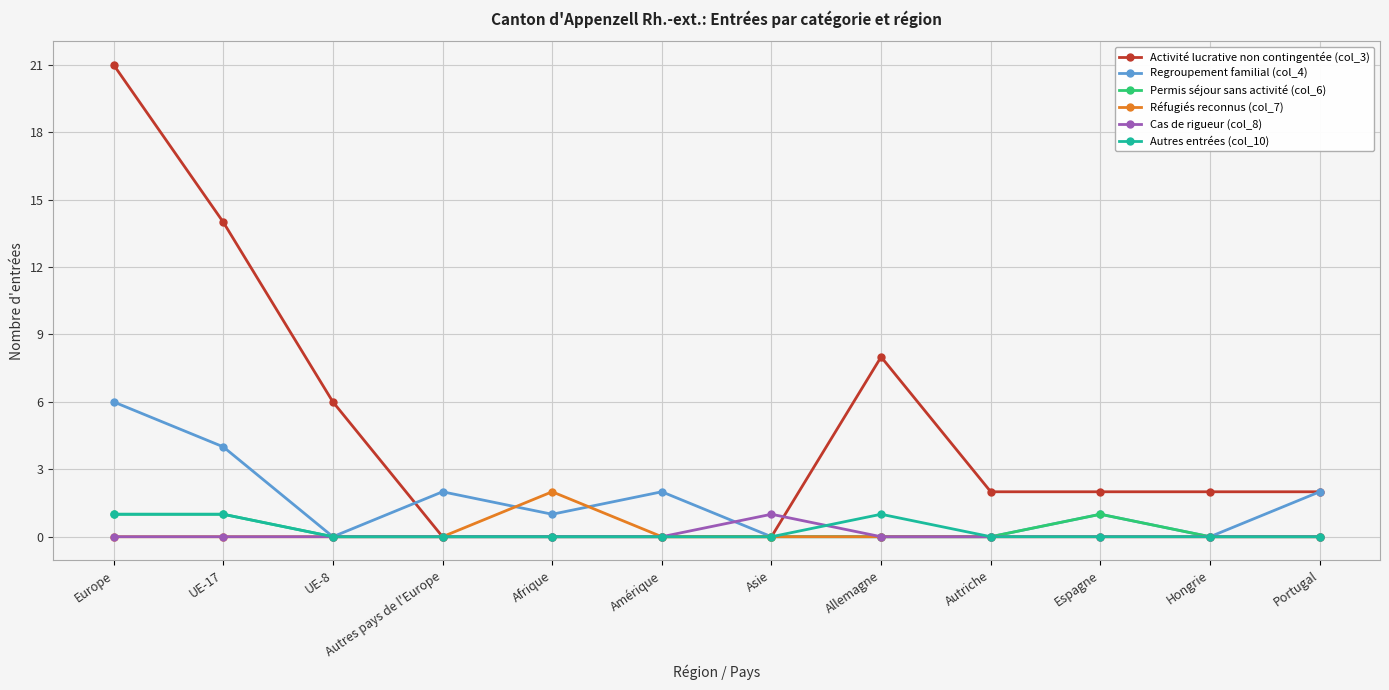

At which label is Activité lucrative non contingentée (col_3) closest to 10?

Allemagne